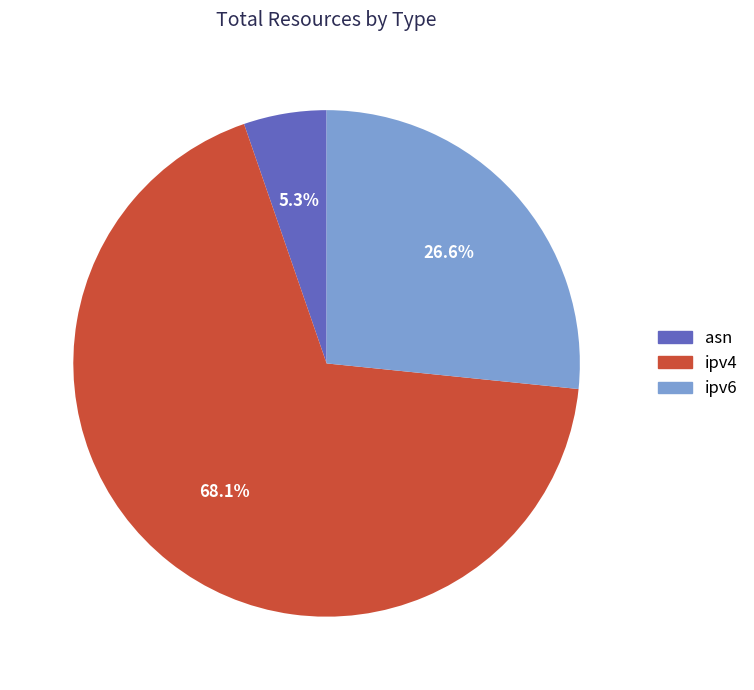

To the nearest percent, what portion does ipv6 represent?

27%